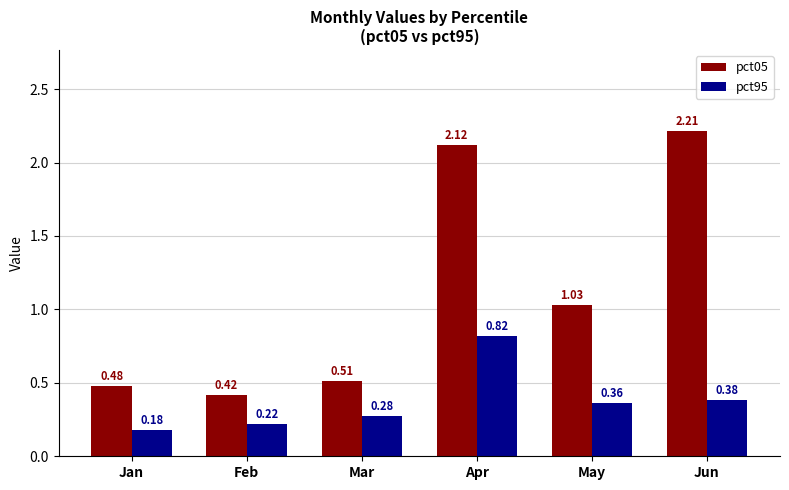

How many data points in pct05 are less than 1?

3